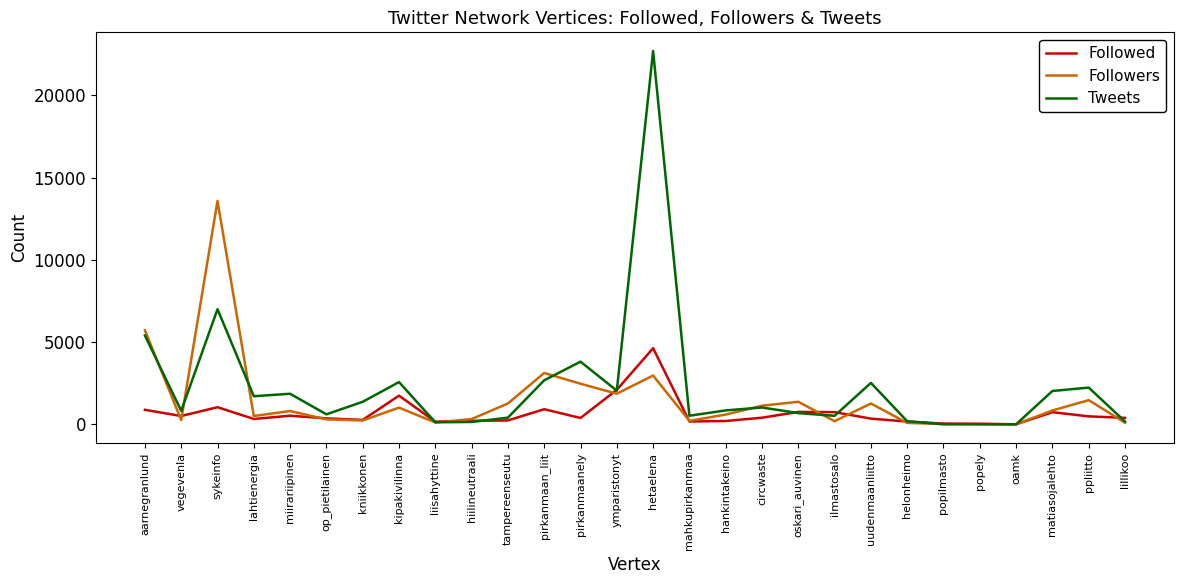

Rank the series by their maximum value, from highest to lowest.

Tweets, Followers, Followed